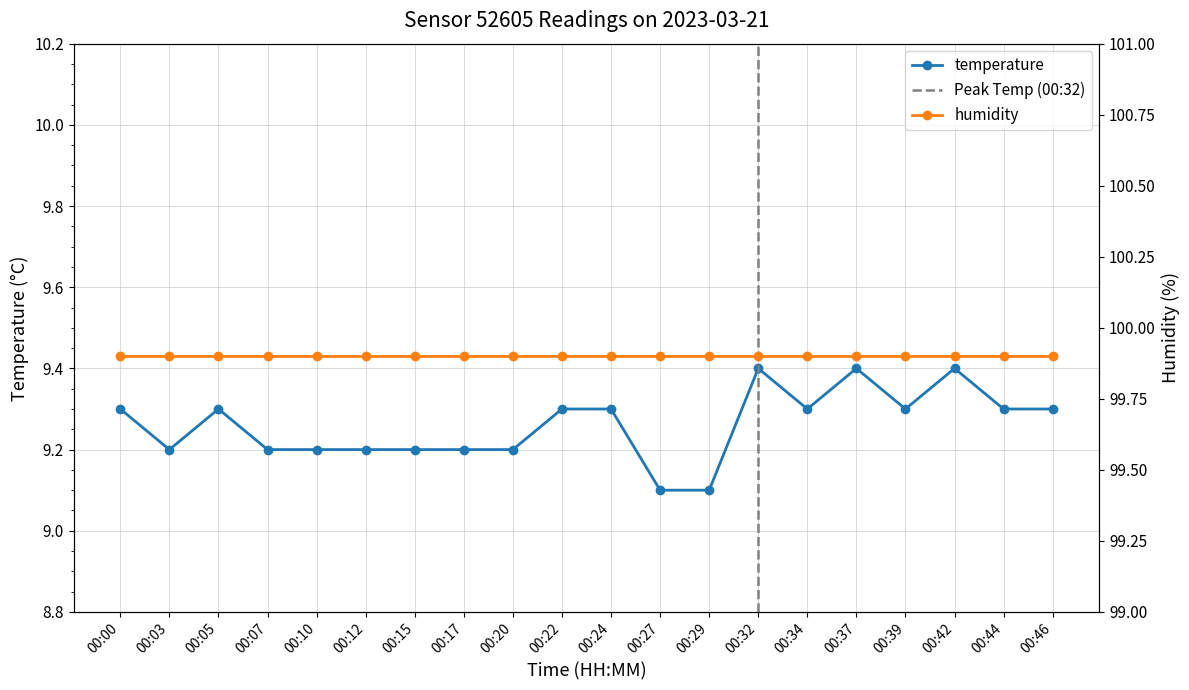

What value does the data have at 00:12?

9.2